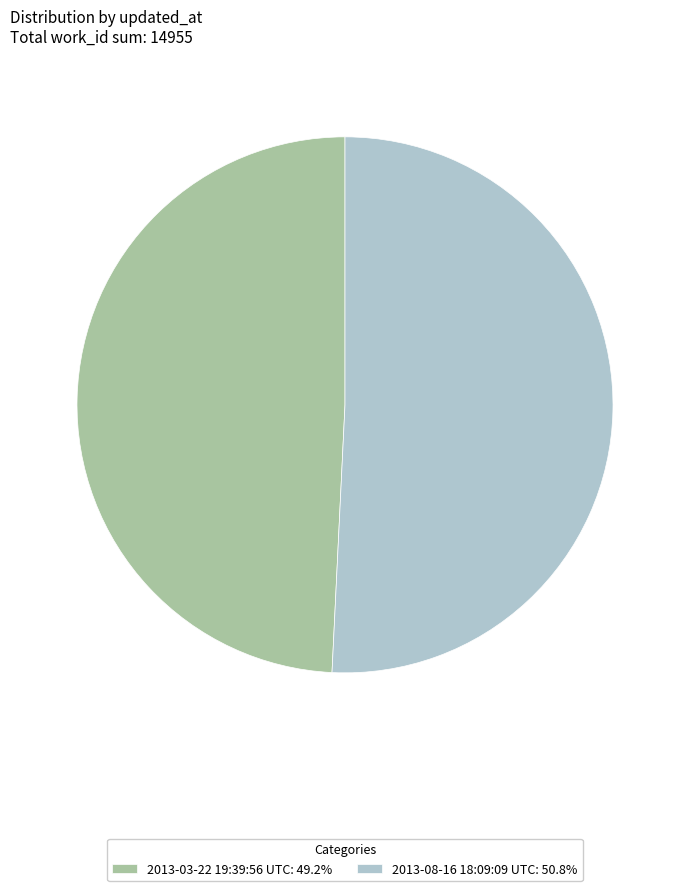

Does 2013-08-16 18:09:09 UTC: 50.8% account for over 50% of the chart?

Yes